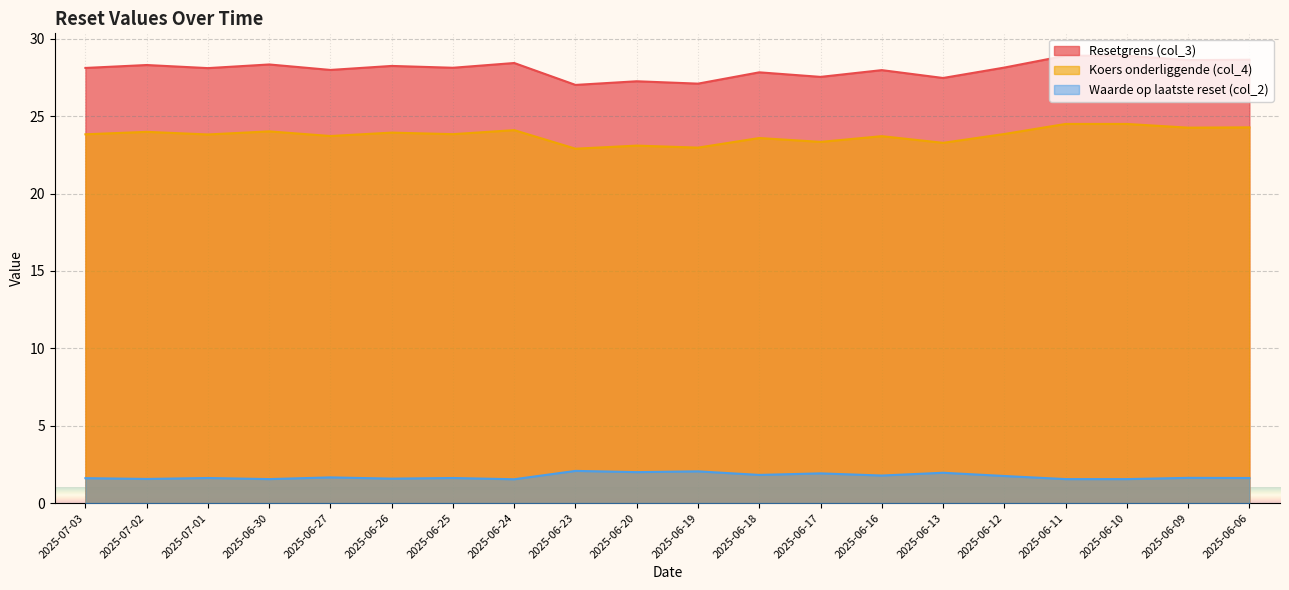

The Waarde op laatste reset (col_2) series shows 2.7 at 2025-06-12. True or false?

False